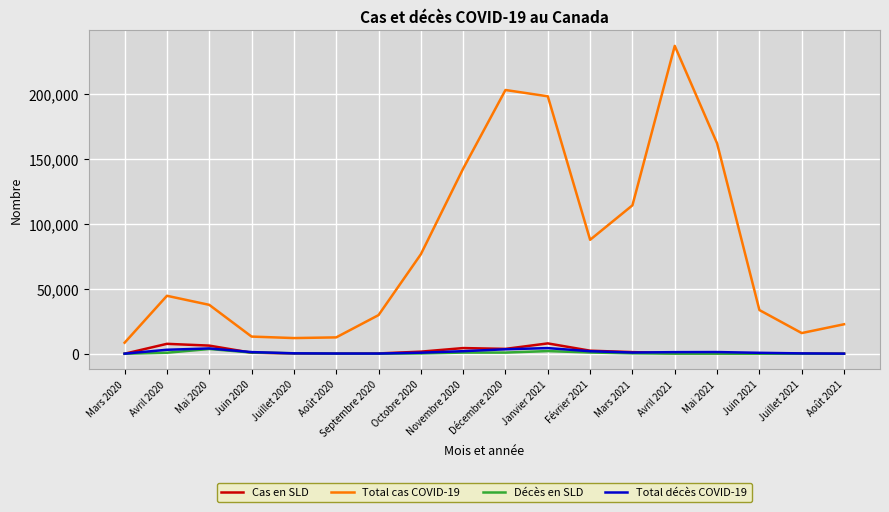

At how many categories does at least one series exceed 181450?

3